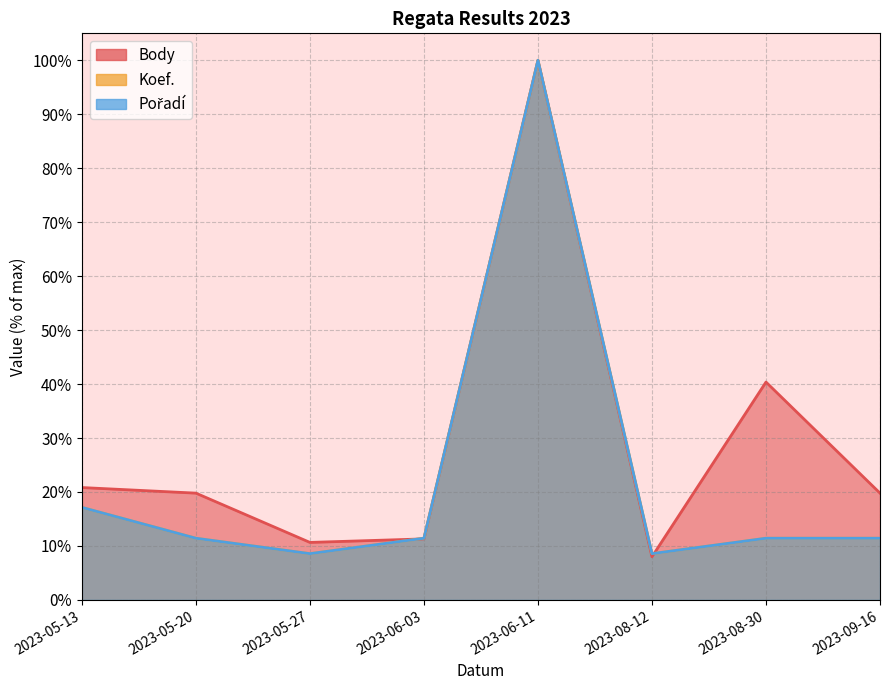

At which category does Pořadí reach its first local peak?

2023-06-11